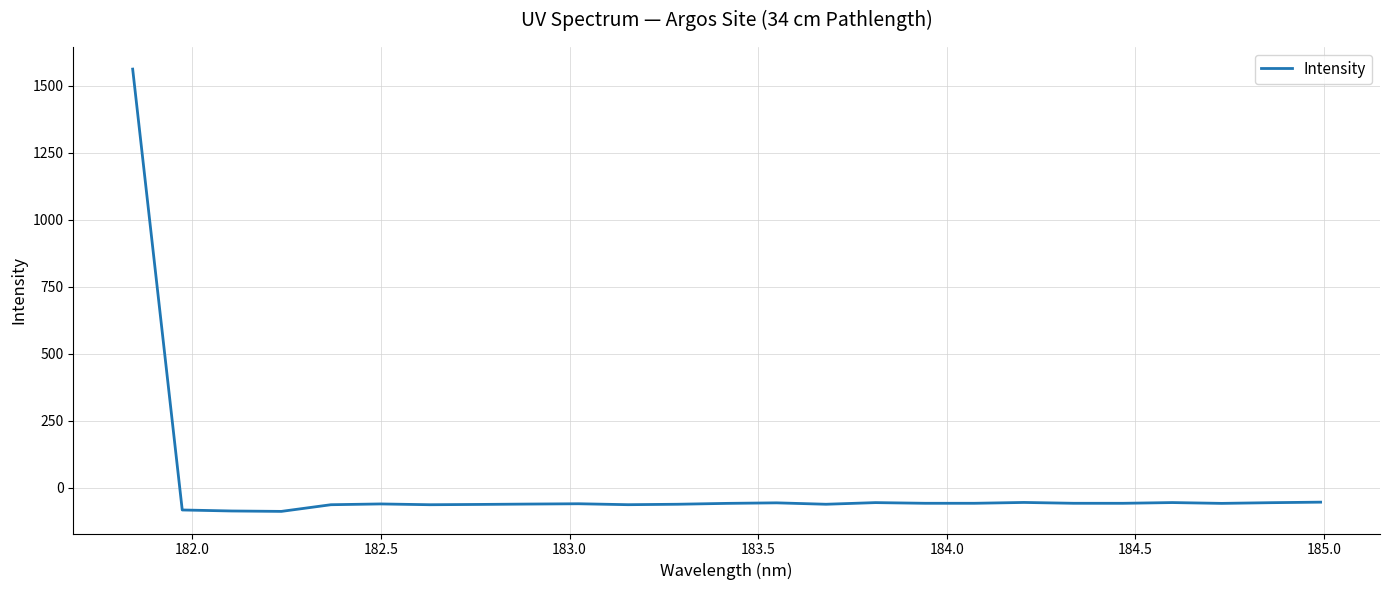

What is the difference between the maximum and minimum values?

1650.6